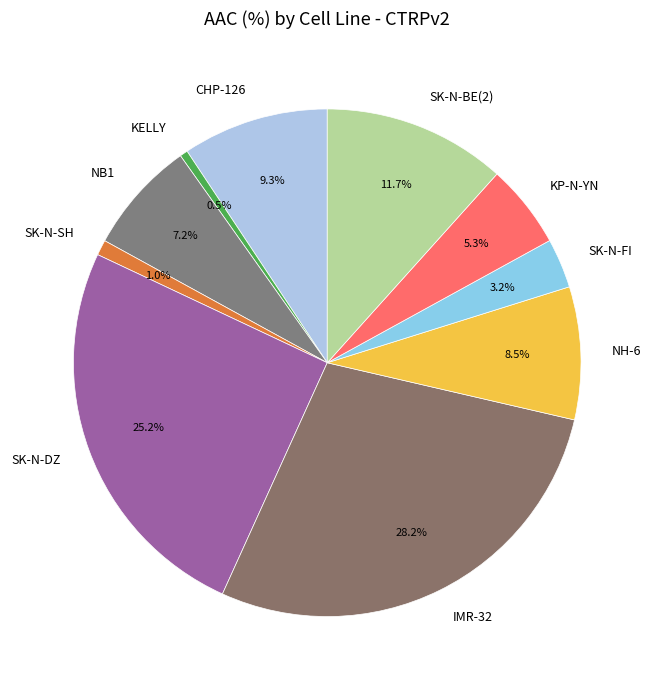

Is there a majority slice in this chart?

No